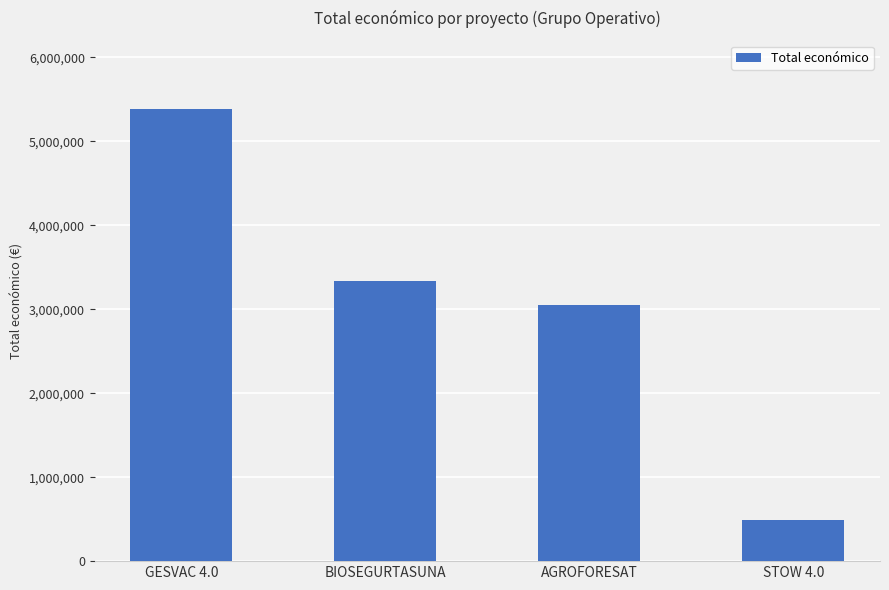

List the labels in order of value, largest first.

GESVAC 4.0, BIOSEGURTASUNA, AGROFORESAT, STOW 4.0